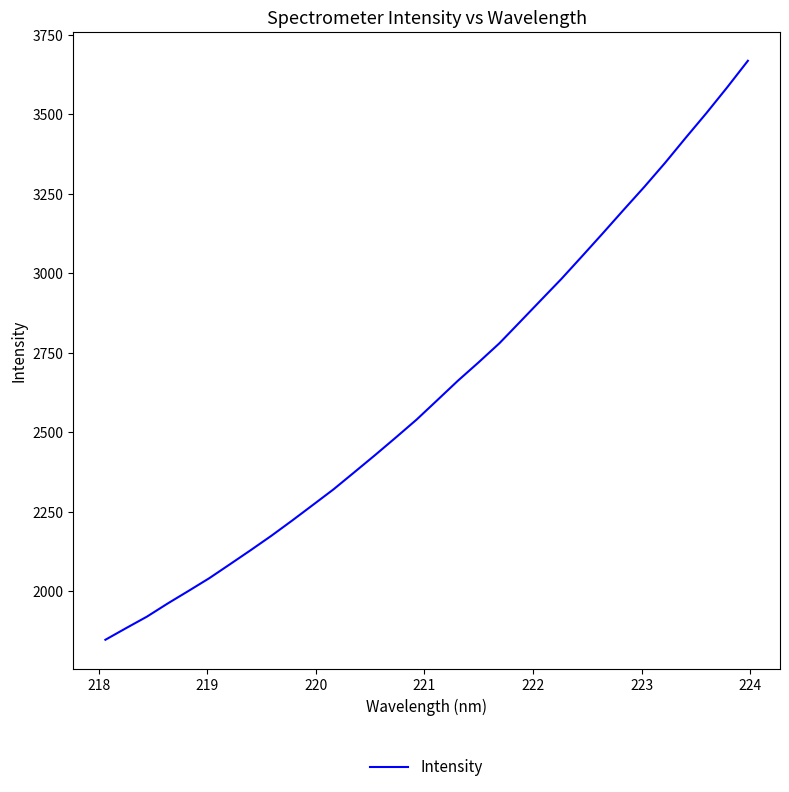

What is the minimum value shown in the chart?

1848.0